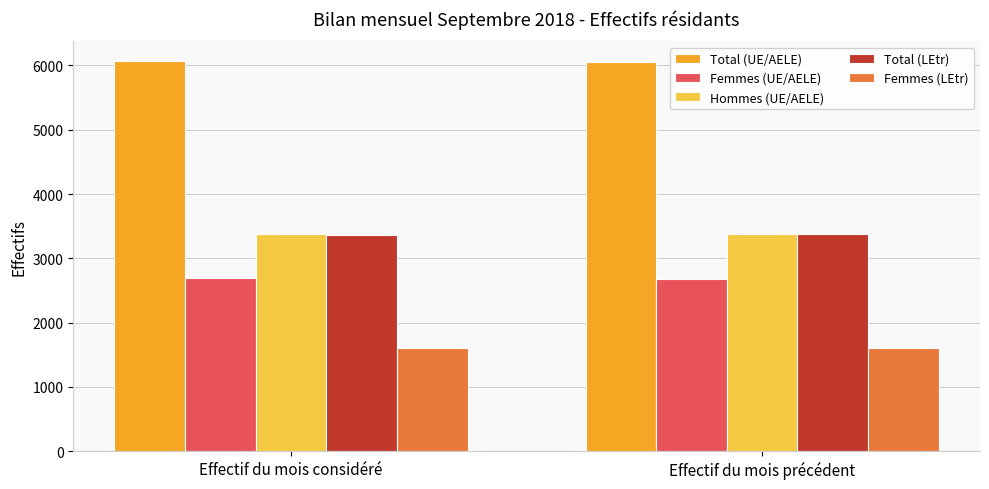

What is the sum of the Femmes (LEtr) values at Effectif du mois considéré and Effectif du mois précédent?

3202